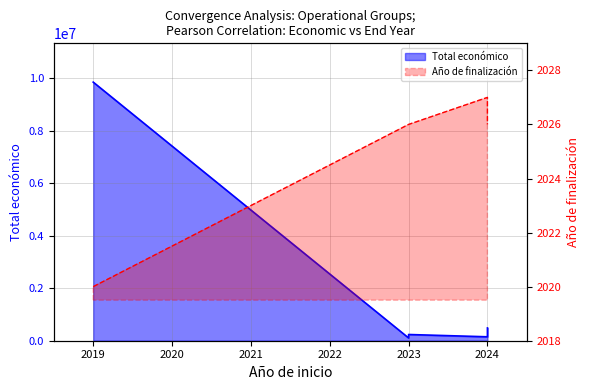

Reading left to right, list all the values displayed in this chart.

Total económico: 2019=9847932	2023=105516	2023=237042	2024=149400	2024=150000	2024=486756
Año de finalización: 2019=2020	2023=2026	2023=2026	2024=2027	2024=2027	2024=2026